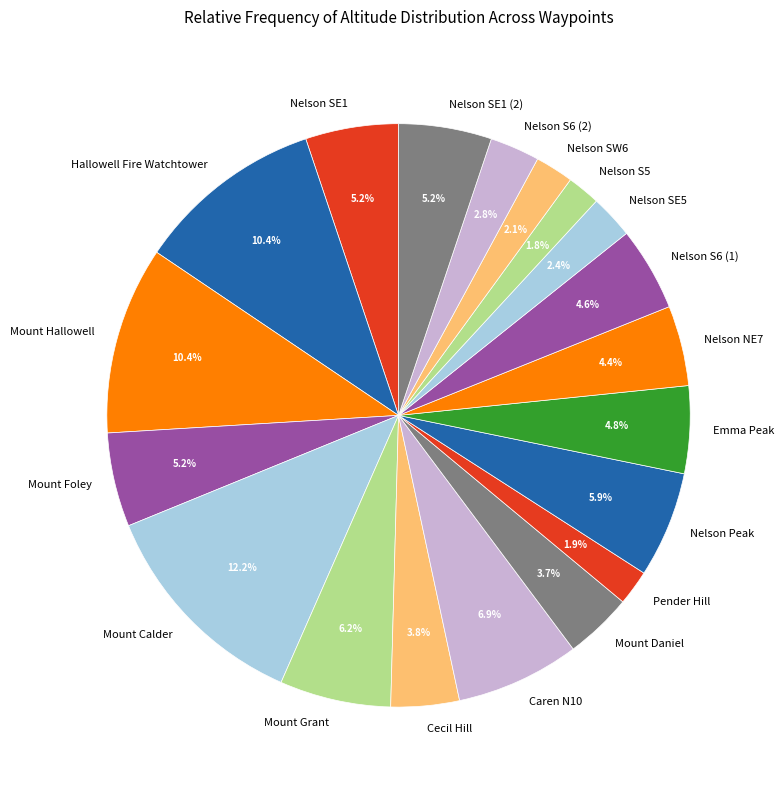

Which slice is the largest?

Mount Calder